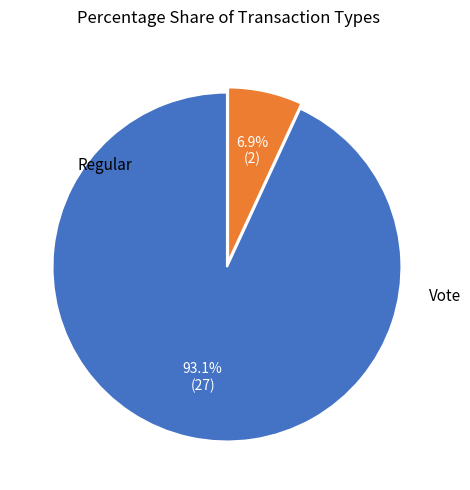

To the nearest percent, what is the difference between the largest and smallest slice percentages?

86%